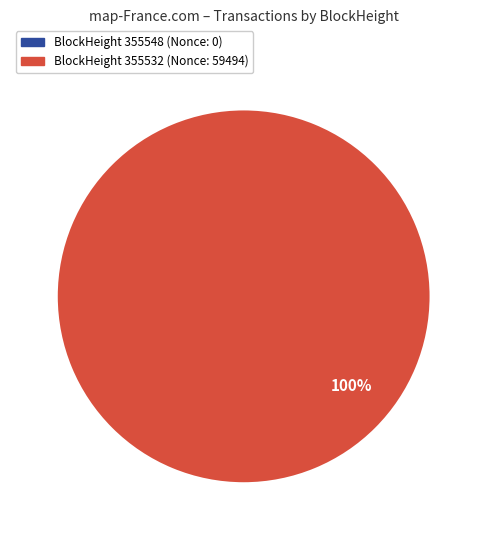

To the nearest percent, what is the average slice percentage?

50%